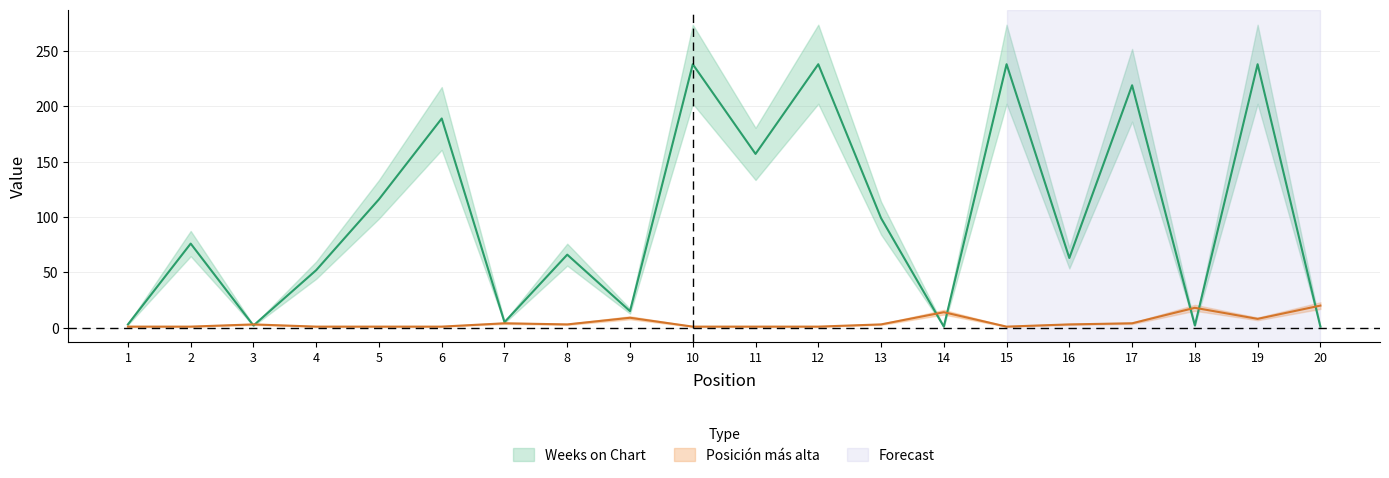

True or false: Weeks on Chart and Posicion mas alta cross at least once.

True